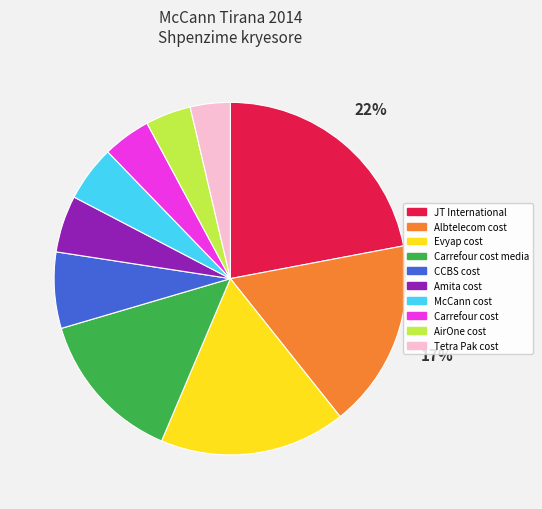

To the nearest percent, what is the average slice percentage?

10%